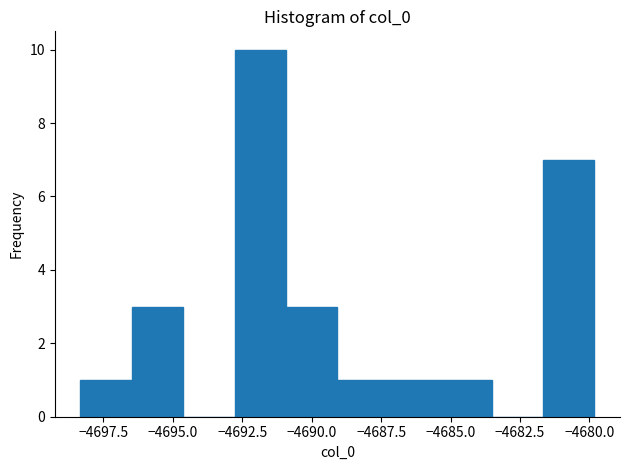

Read against the x-axis, roughly where is the centre of the tallest bar?

-4692.0